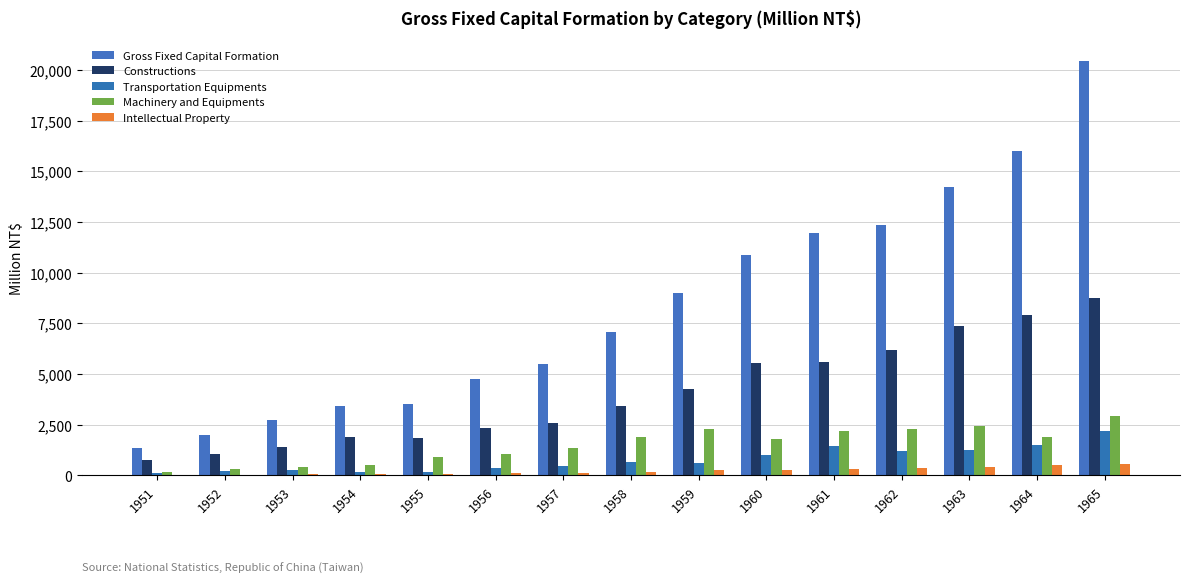

What is the spread (max minus min) of values at 1961?

11647